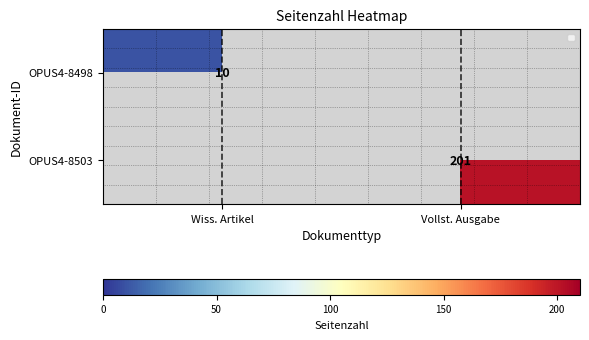

True or false: OPUS4-8503 has a value of 201 at Vollst. Ausgabe.

True